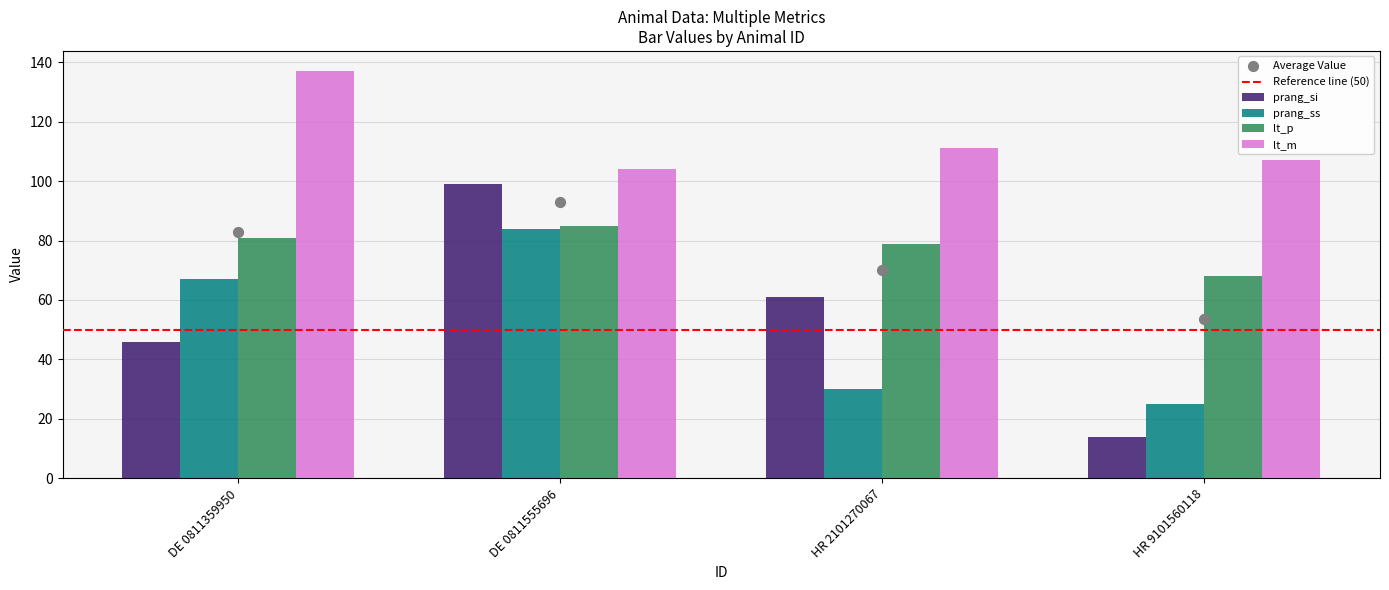

Which series has the largest total across all categories?

lt_m